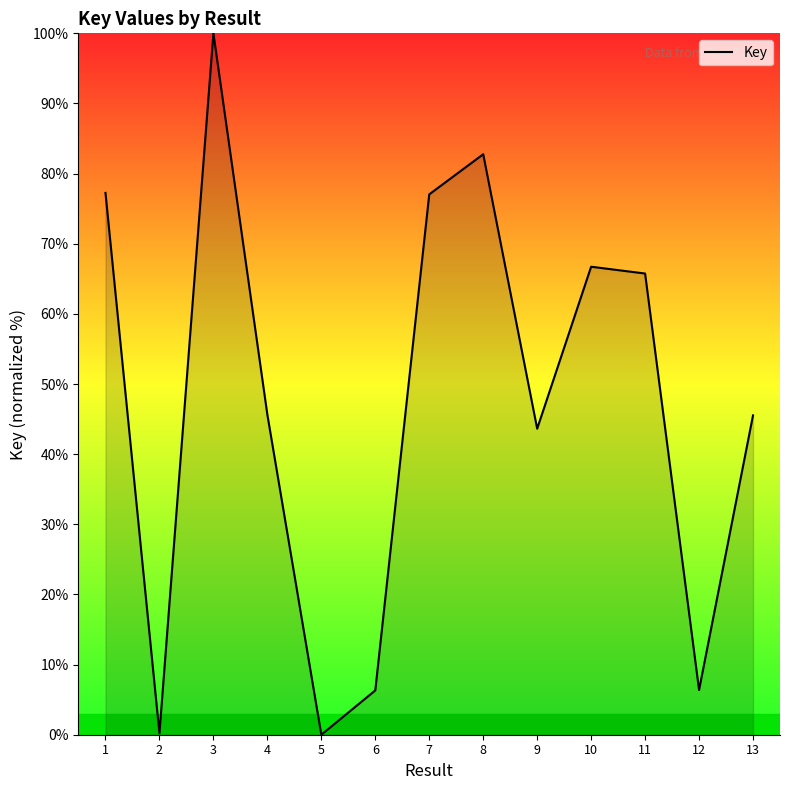

What is the maximum value shown in the chart?

100.0